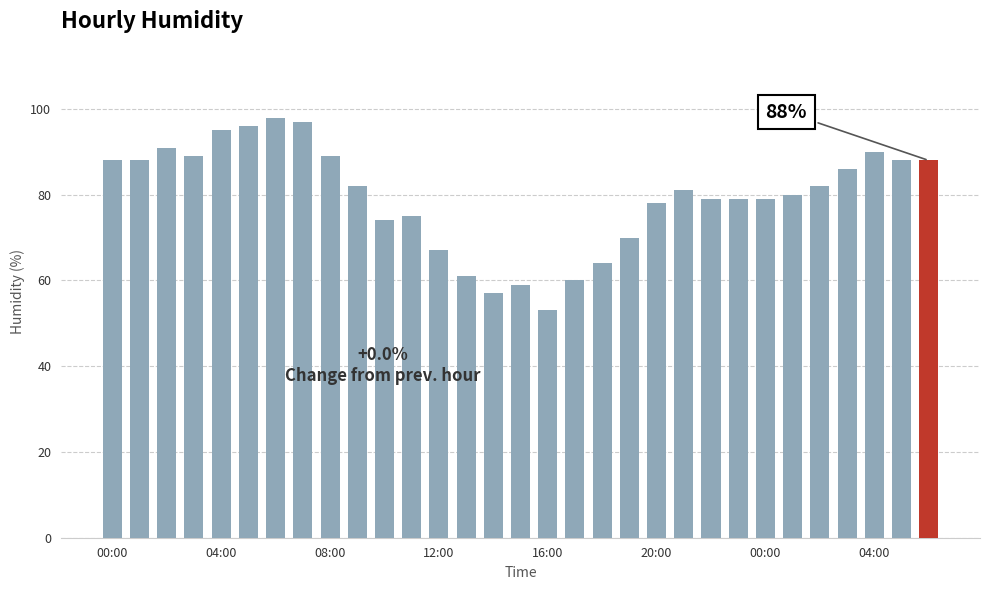

What is the minimum value shown in the chart?

53